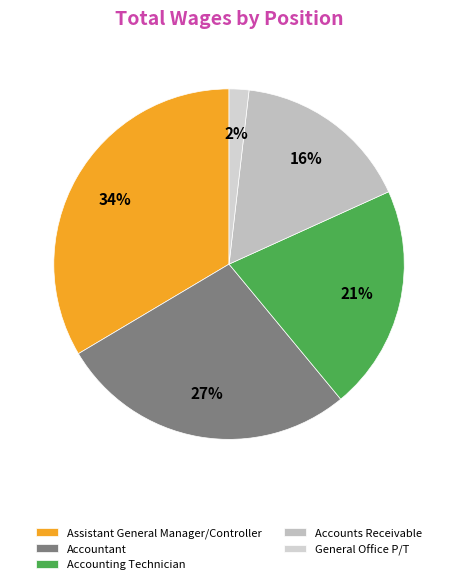

Which has a higher value, Accounts Receivable or General Office P/T?

Accounts Receivable